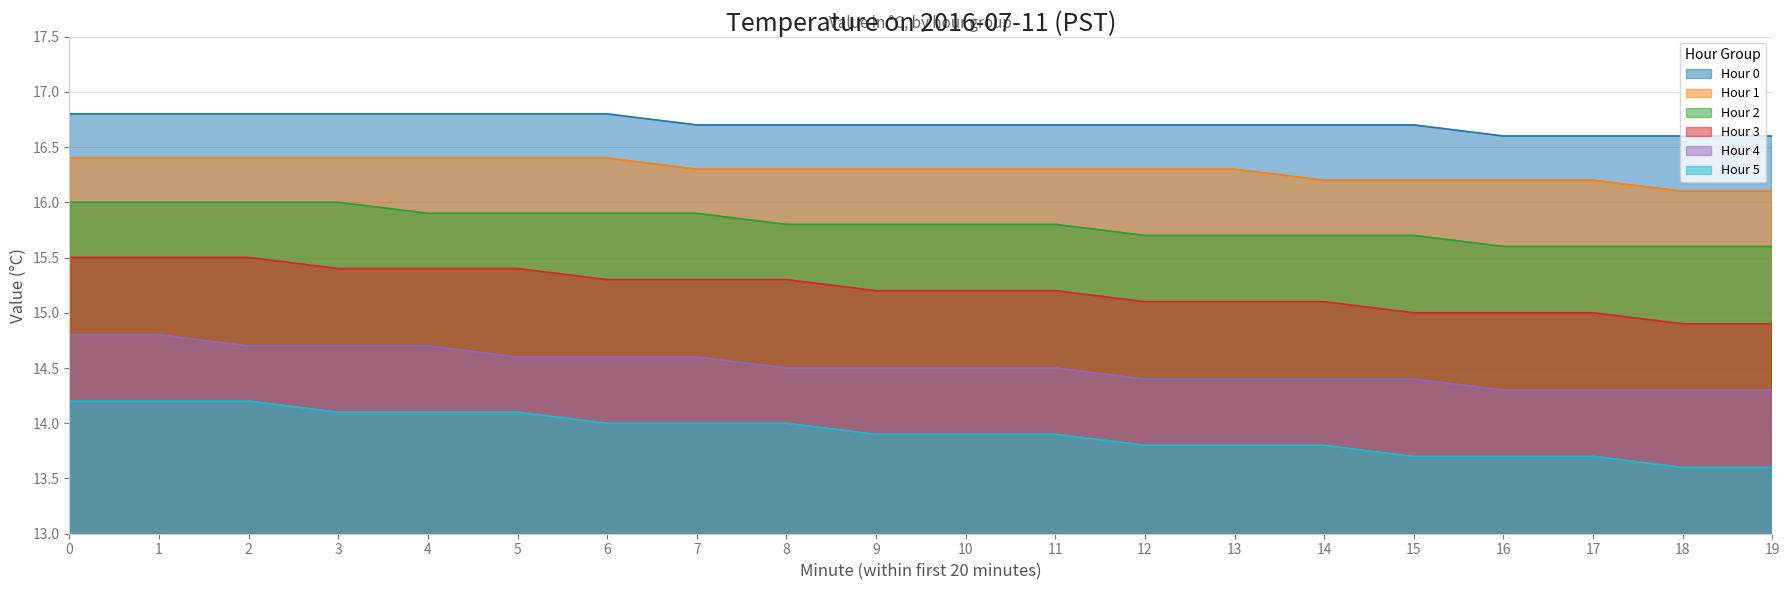

What is the difference between the Hour 4 values at 2 and 17?

0.4